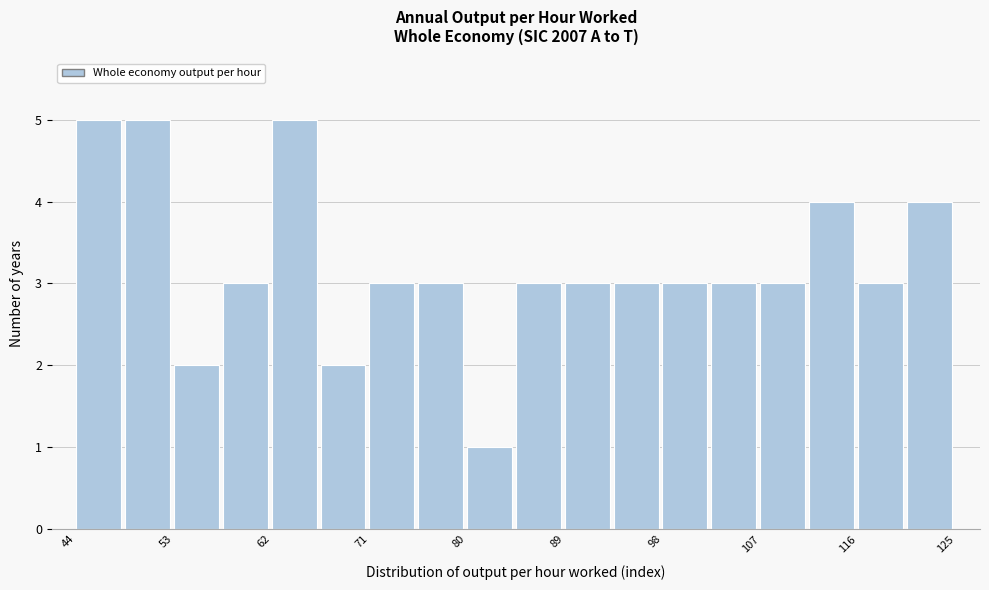

How tall is the bar that spans 84 to 89 on the x-axis? Neither the bar edges nor the heights are printed on the chart, so give them approximately, as read against the axes.

3